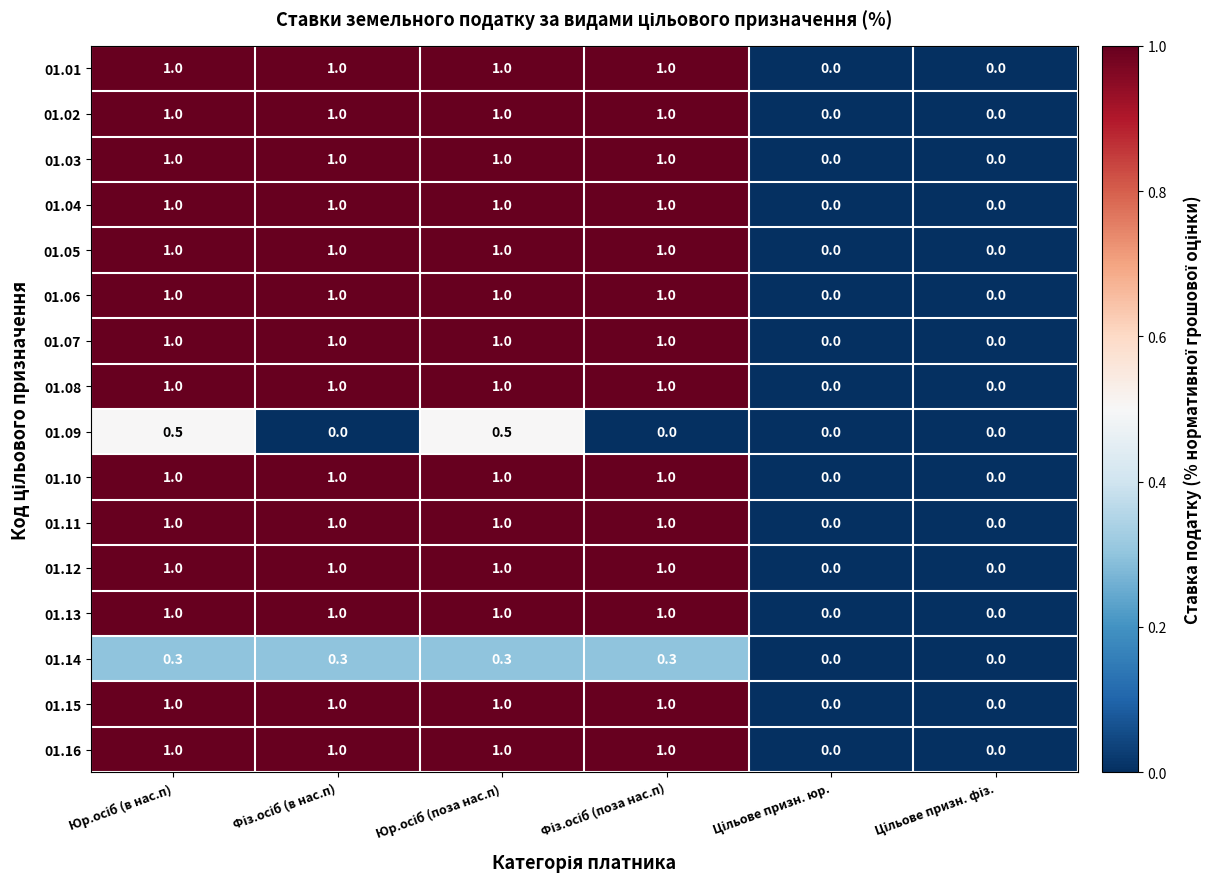

How many 01.11 values are between 0 and 1?

6